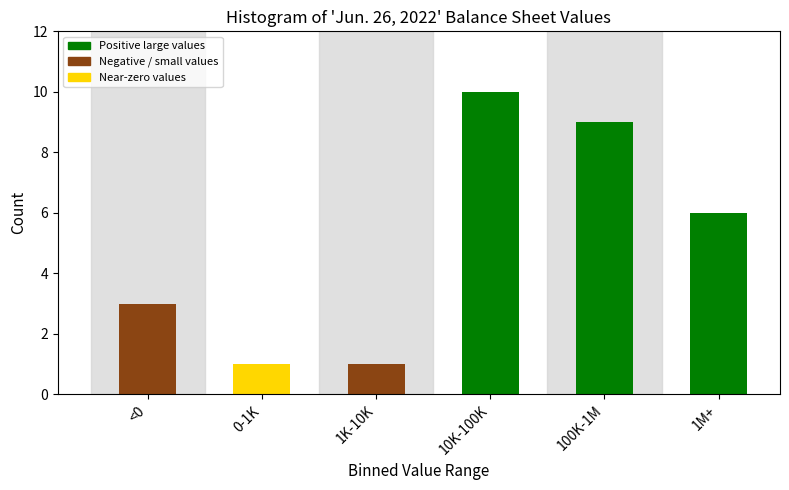

Reading left to right, extract all data points from this chart.

<0=3	0-1K=1	1K-10K=1	10K-100K=10	100K-1M=9	1M+=6